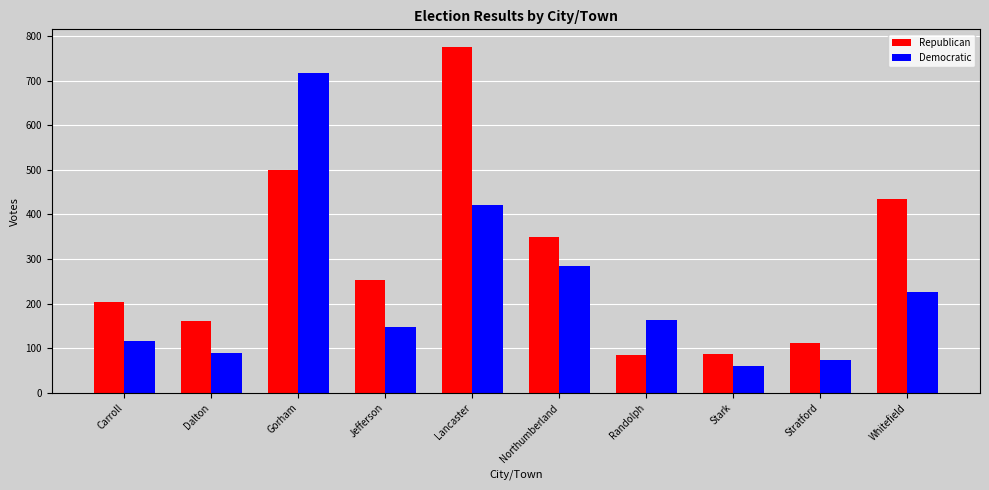

Which series has the widest spread of values?

Republican